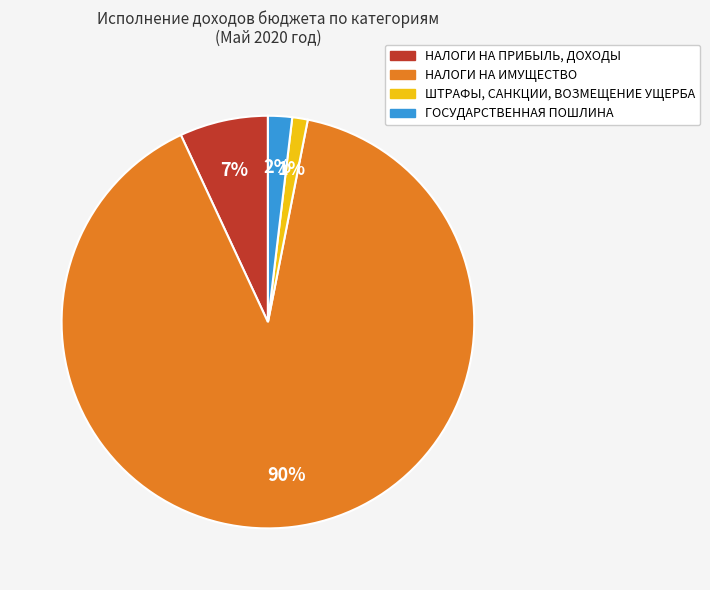

To the nearest percent, what percentage of the pie is ГОСУДАРСТВЕННАЯ ПОШЛИНА?

2%